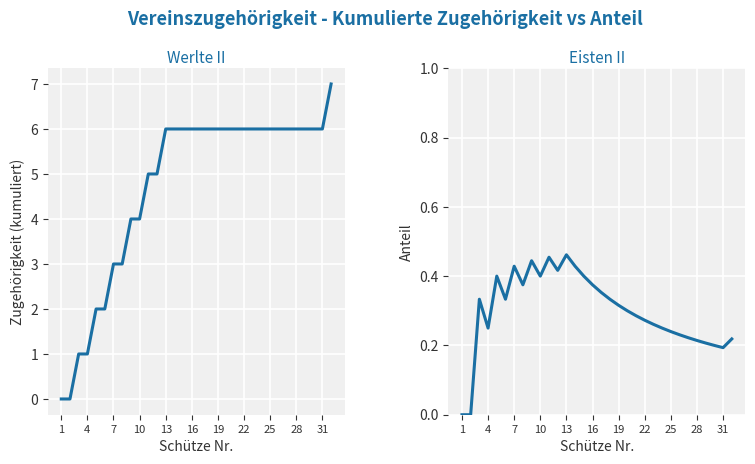

How many values in Eisten II are above zero?

30